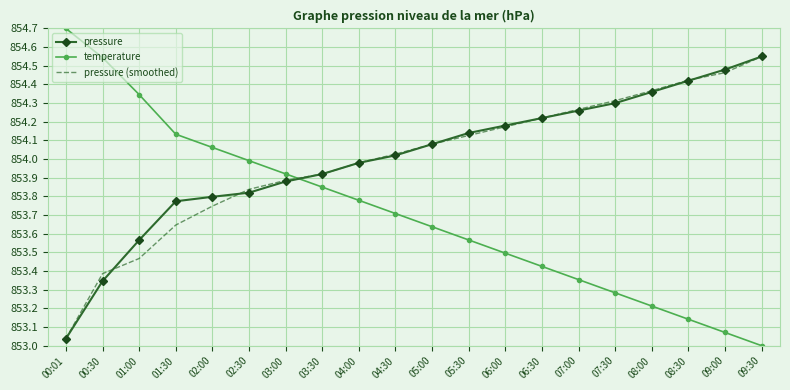

True or false: pressure (smoothed) and temperature intersect in this chart.

True